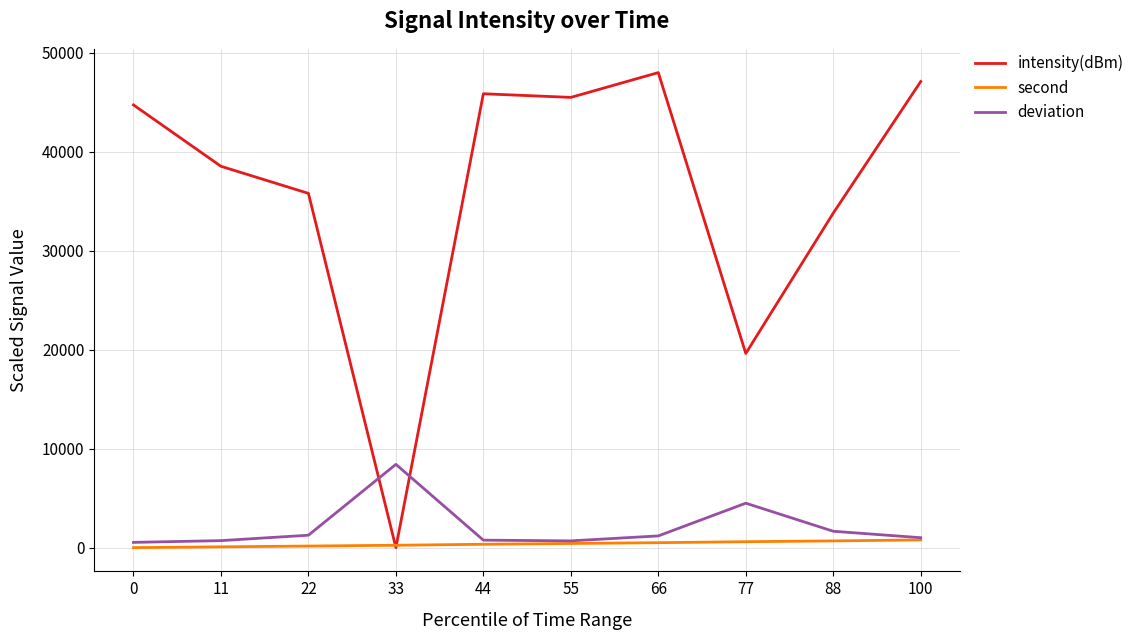

Between which two adjacent categories do deviation and intensity(dBm) first intersect?

22 and 33